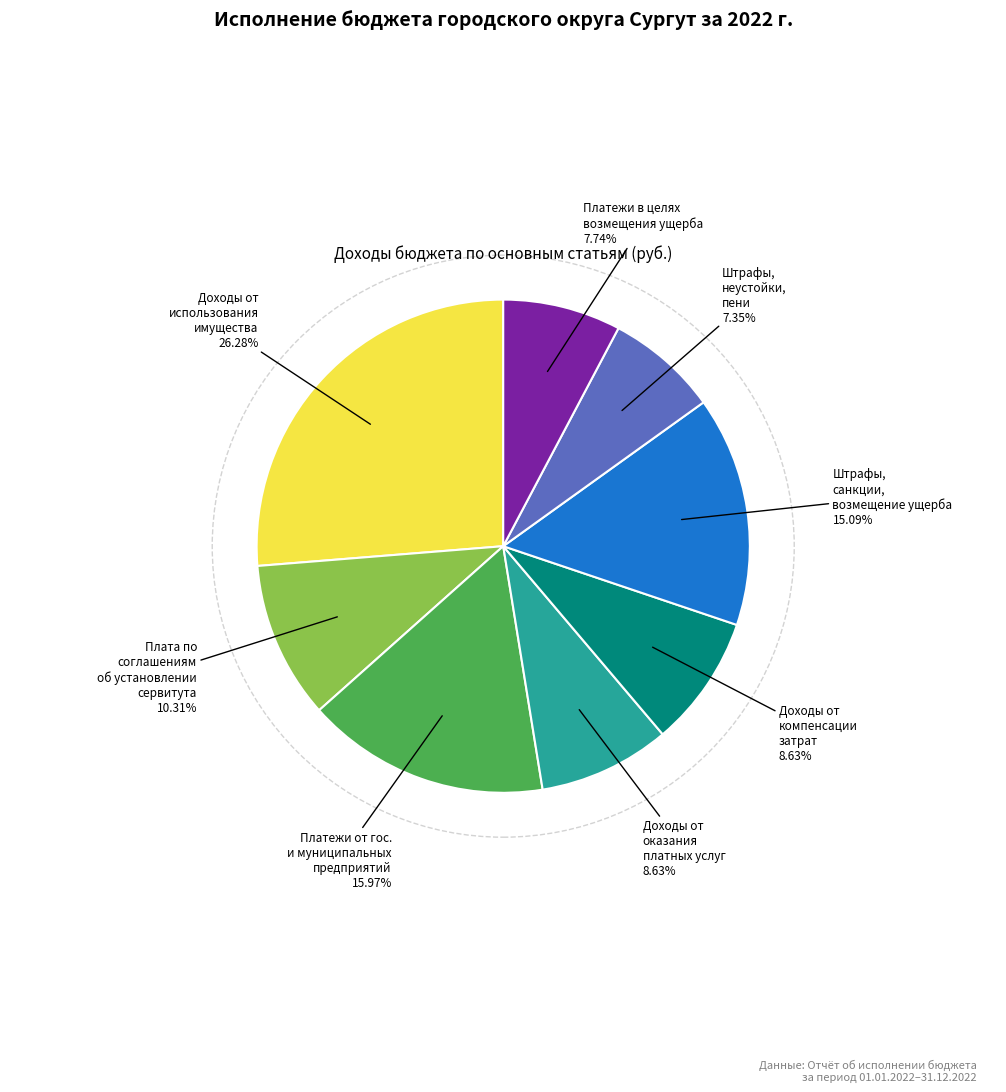

How many slices are in this pie chart?

8